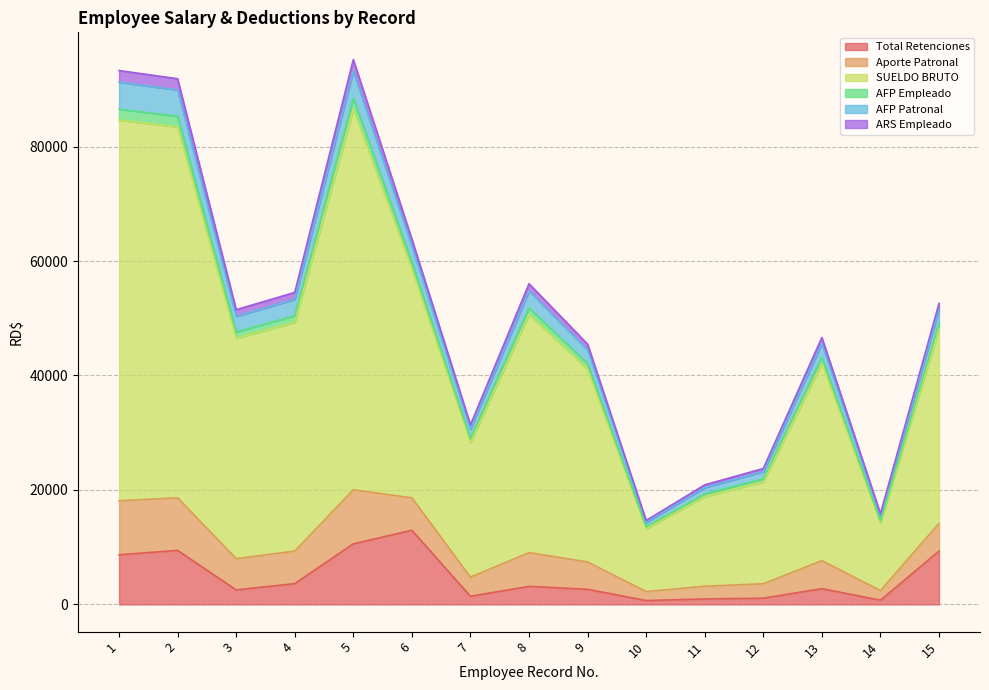

In Aporte Patronal, how many points are lower than both neighbors (excluding endpoints)?

4